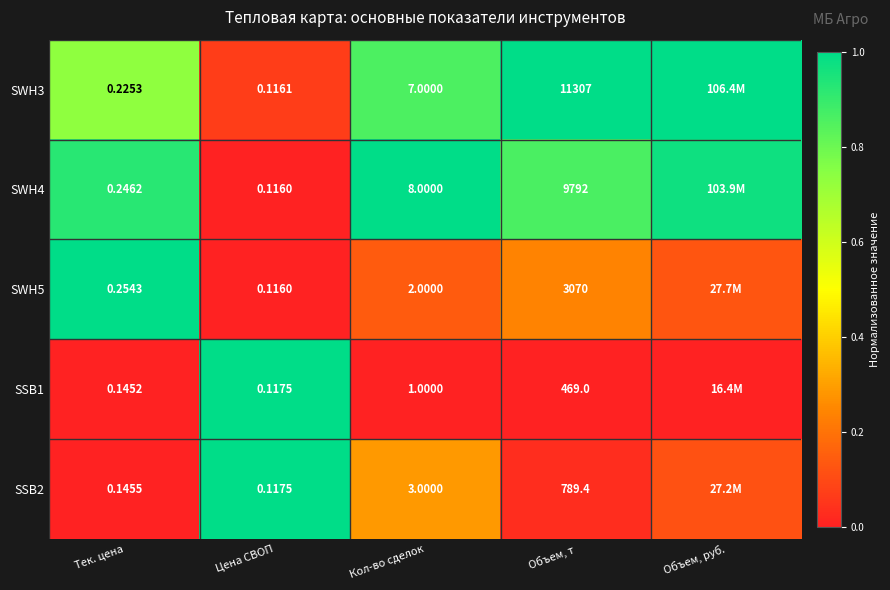

The SSB1 series shows 0.5 at Тек. цена. True or false?

False